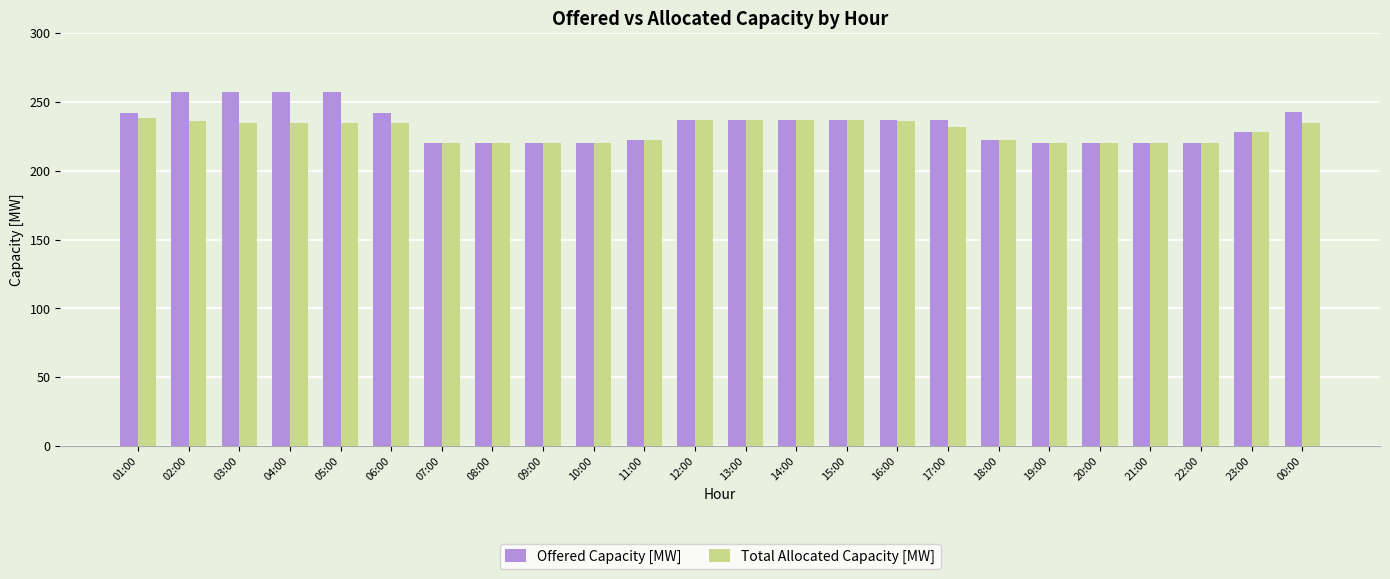

What is the highest value of the Total Allocated Capacity [MW] series?

238